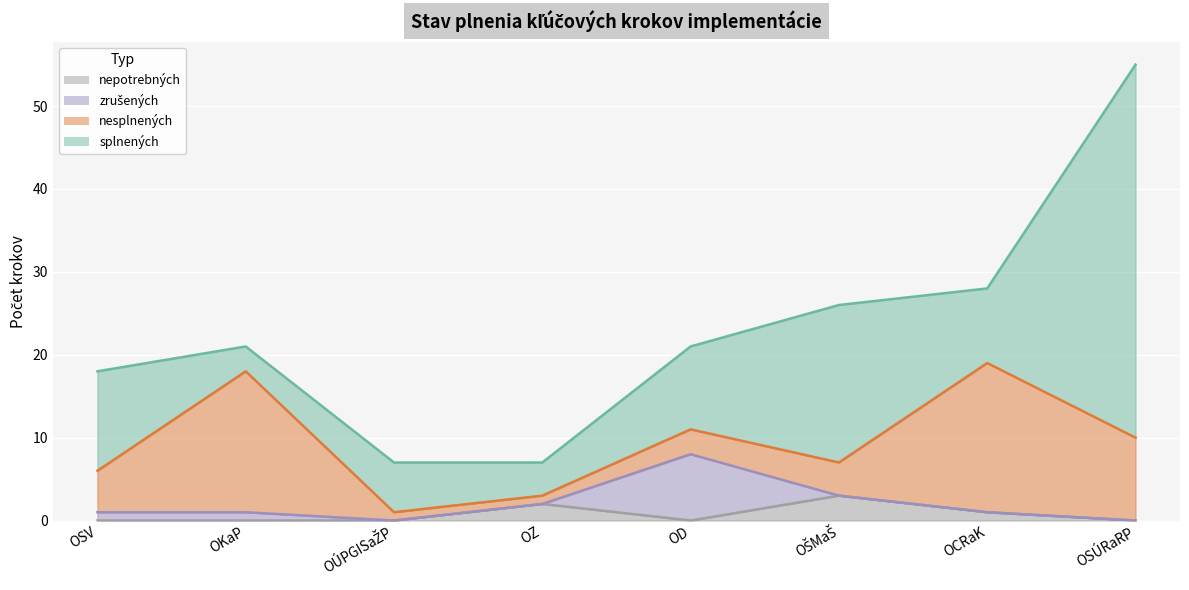

Which series has the widest spread of values?

splnených